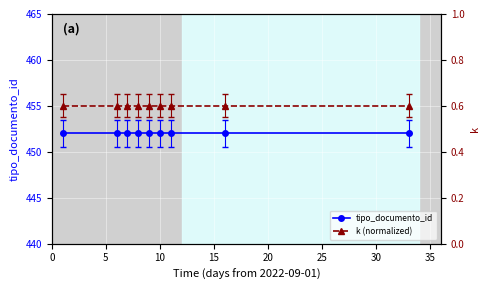

True or false: k (normalized) has a value of 0.6 at 10.

True